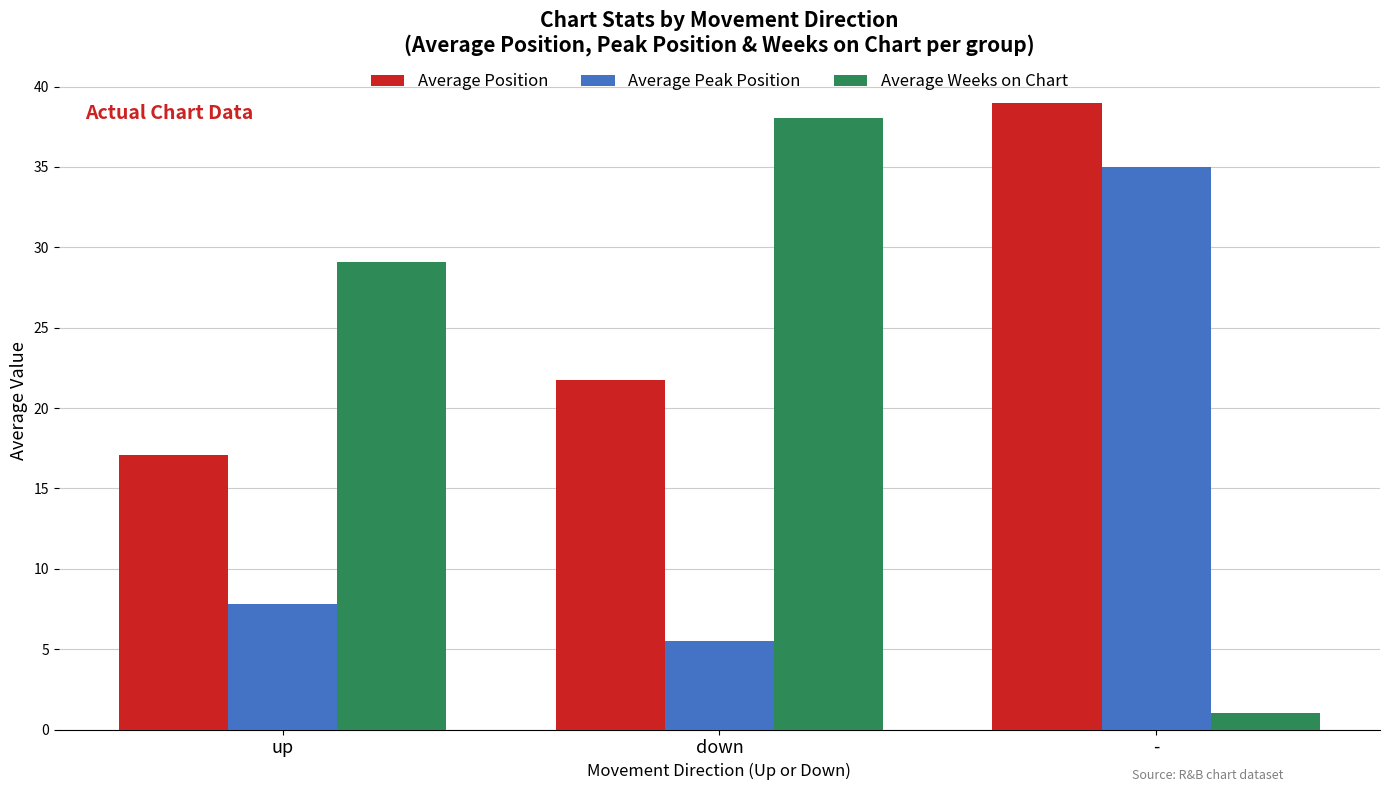

Which series changed the most between up and down?

Average Weeks on Chart